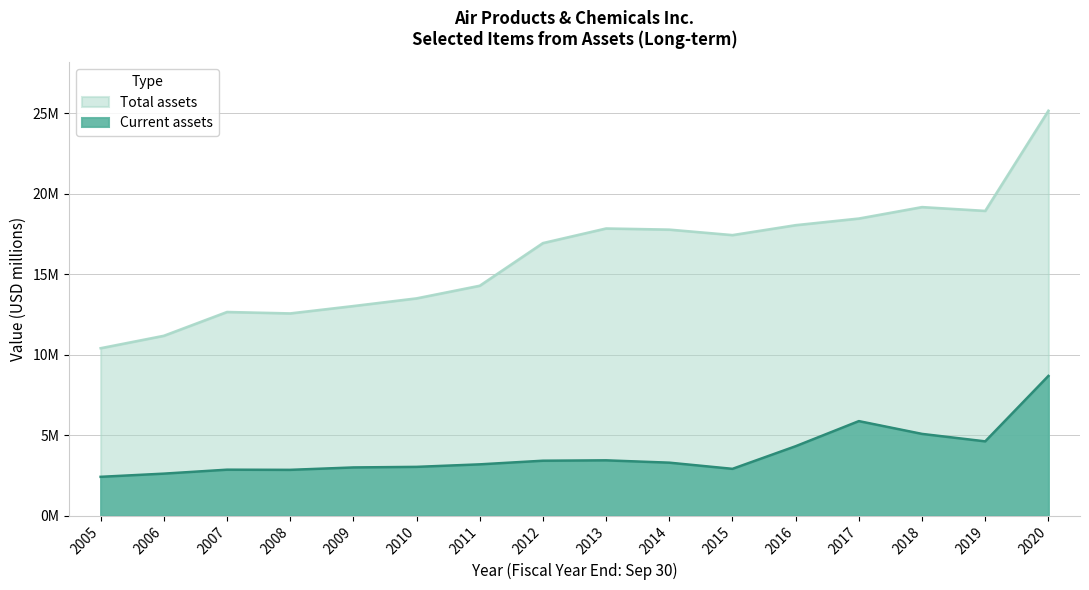

List the labels in order of Current assets value, largest first.

2020, 2017, 2018, 2019, 2016, 2013, 2012, 2014, 2011, 2010, 2009, 2015, 2007, 2008, 2006, 2005